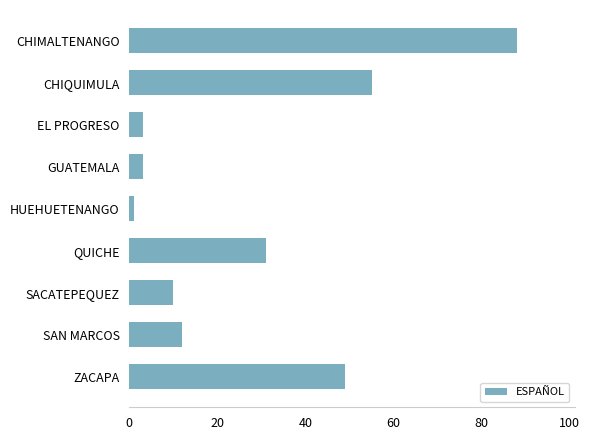

What is the minimum value shown in the chart?

1